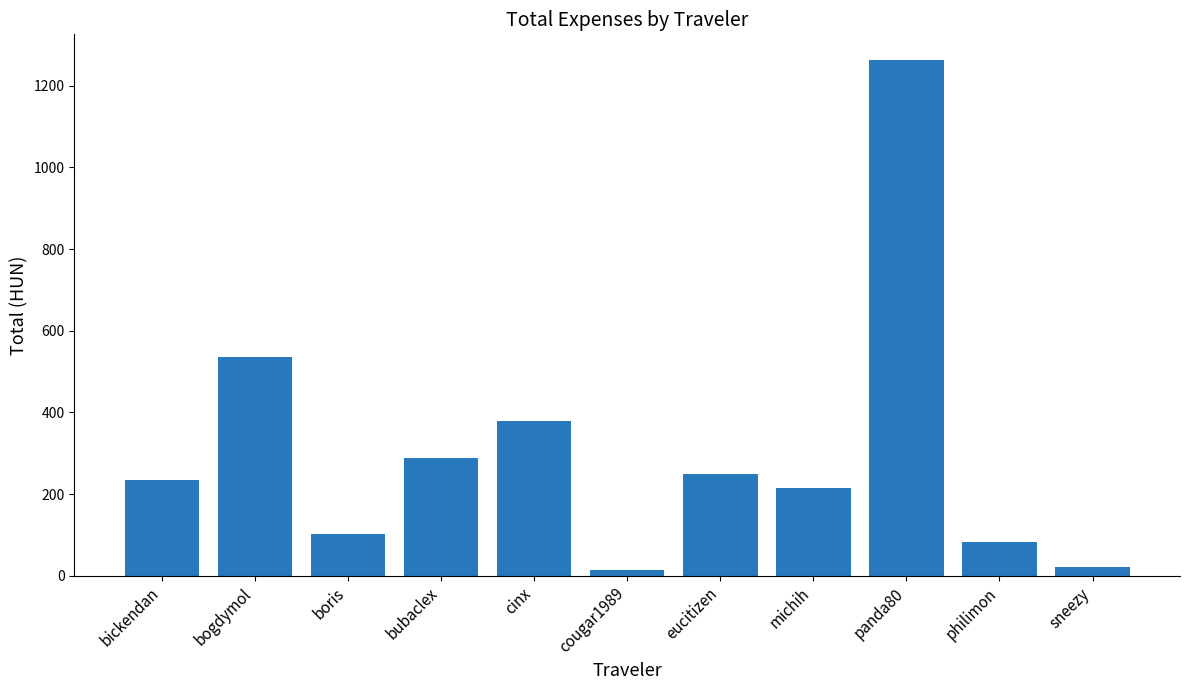

At which label is the value closest to 638?

bogdymol